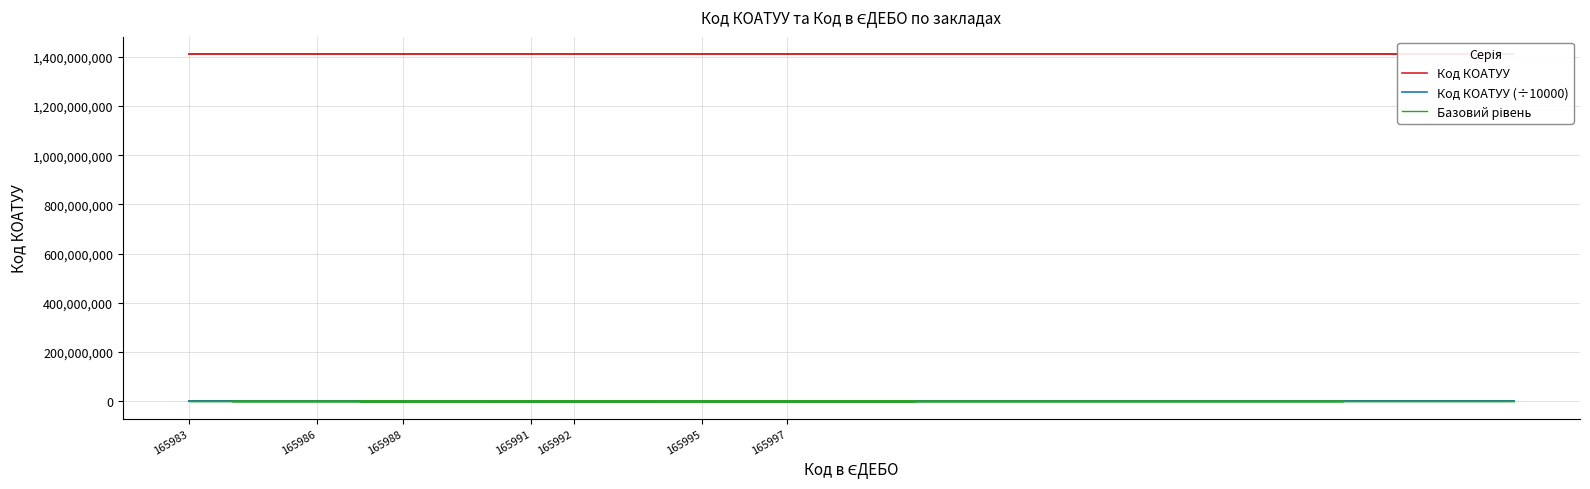

True or false: Код КОАТУУ and Код КОАТУУ (÷10000) intersect in this chart.

False